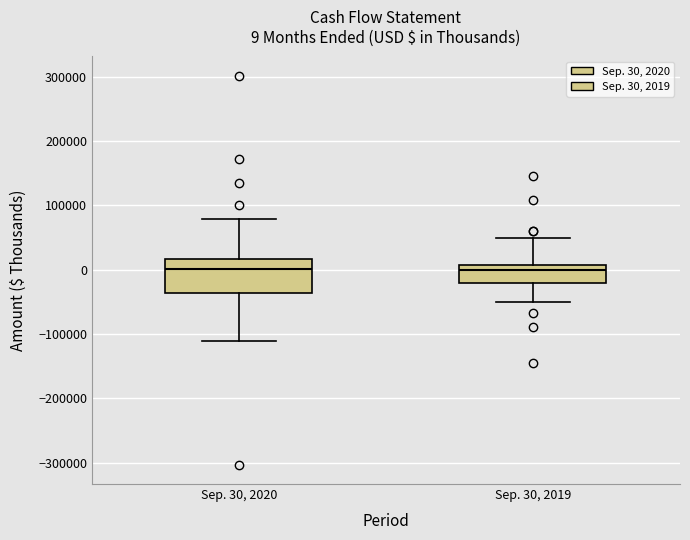

Comparing the boxes themselves (not the whiskers), which one is the tallest?

Sep. 30, 2020